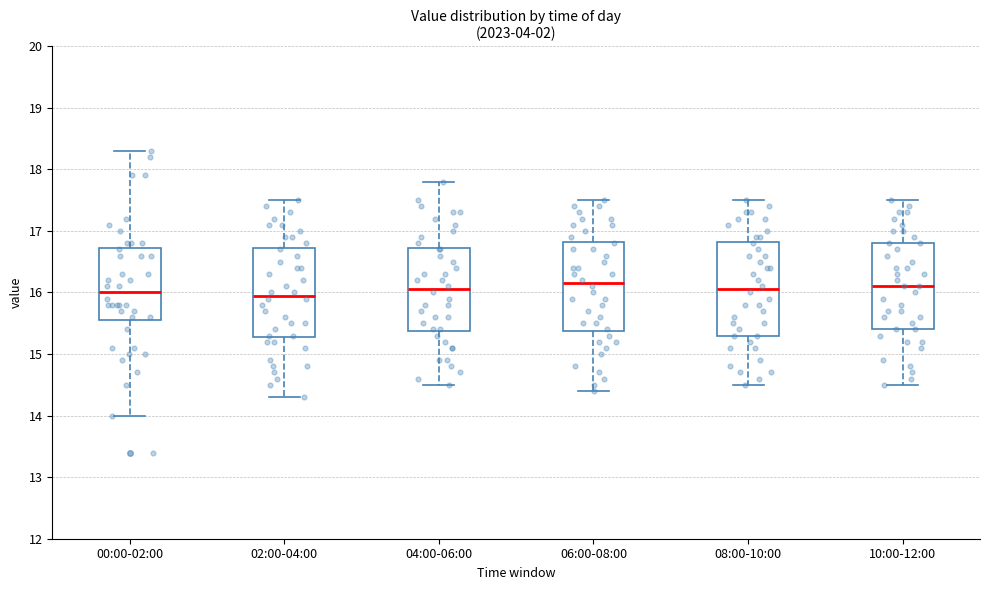

Reading left to right, transcribe this box plot: for each box, give where its median line is, the range the box spans, and where its two whiskers end, as read against the y-axis. The values are not printed on the chart, so give them approximately, as read against the axis.

00:00-02:00: median 16.0, box 15.6 to 16.7, whiskers 14.0 to 18.3
02:00-04:00: median 16.0, box 15.3 to 16.7, whiskers 14.3 to 17.5
04:00-06:00: median 16.1, box 15.4 to 16.7, whiskers 14.5 to 17.8
06:00-08:00: median 16.2, box 15.4 to 16.8, whiskers 14.4 to 17.5
08:00-10:00: median 16.1, box 15.3 to 16.8, whiskers 14.5 to 17.5
10:00-12:00: median 16.1, box 15.4 to 16.8, whiskers 14.5 to 17.5